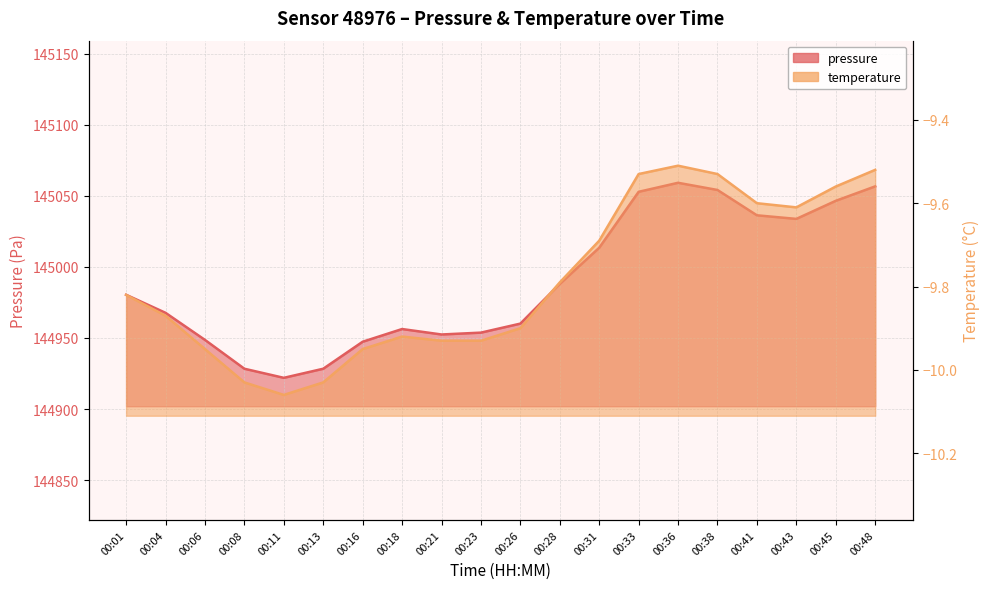

What is the value of the pressure point at the 16th from the left?

145054.1